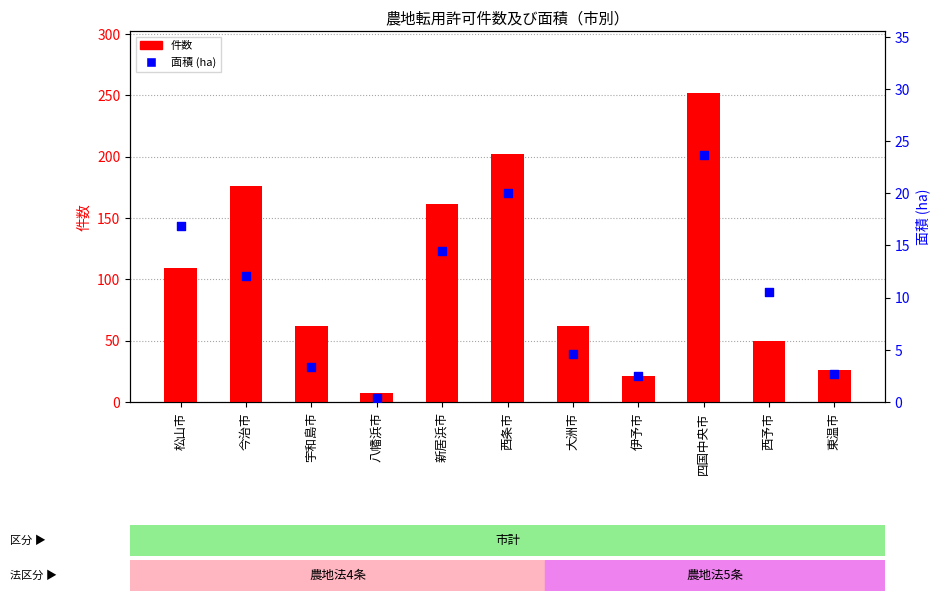

Which series has the widest spread of Y values?

総数件数